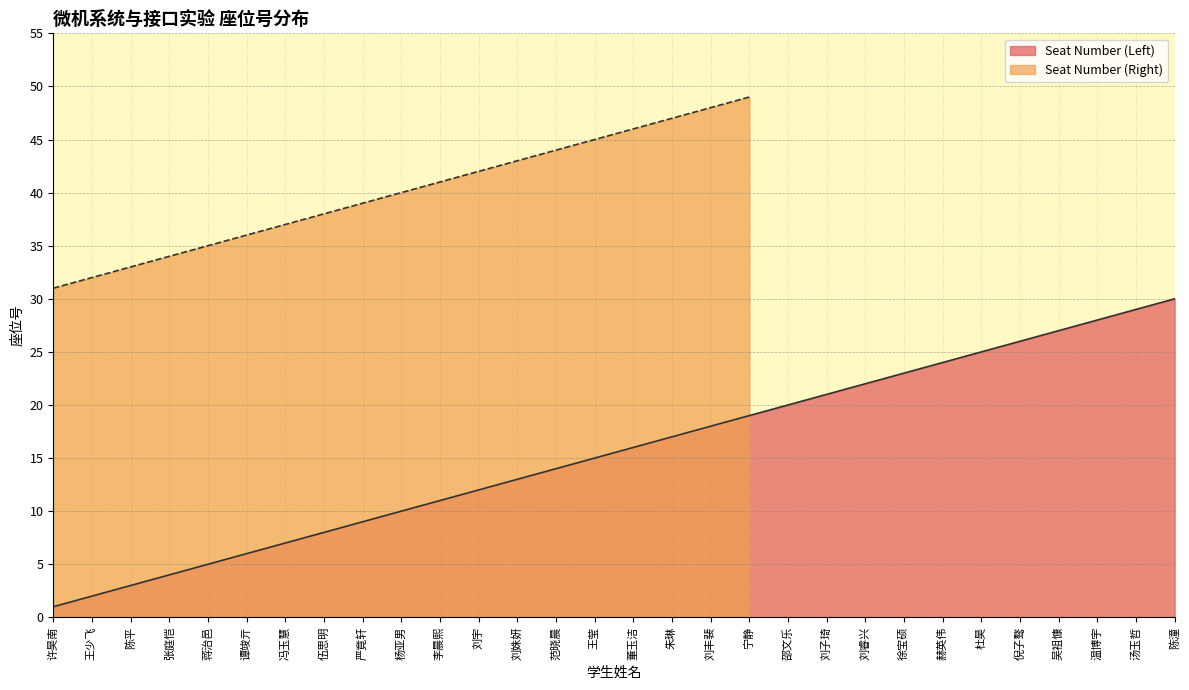

How many data points are less than 16?

15